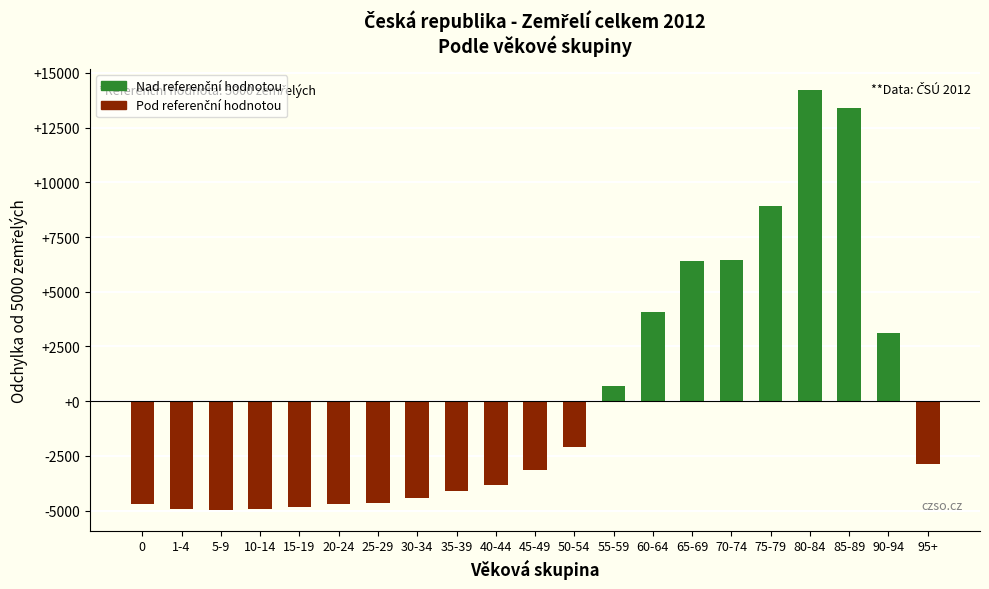

True or false: the data shows -4697 at 20-24.

True